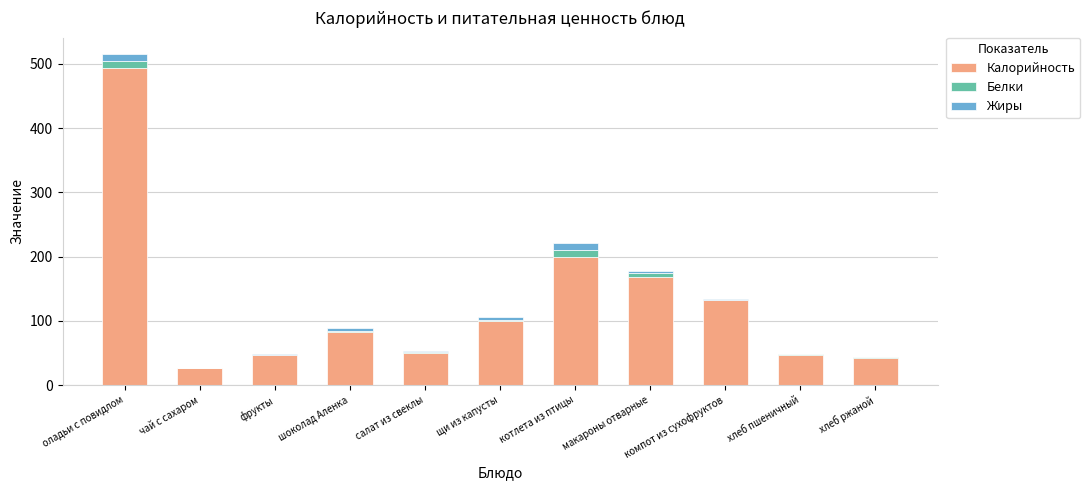

At which category is the sum across all series the highest?

оладьи с повидлом